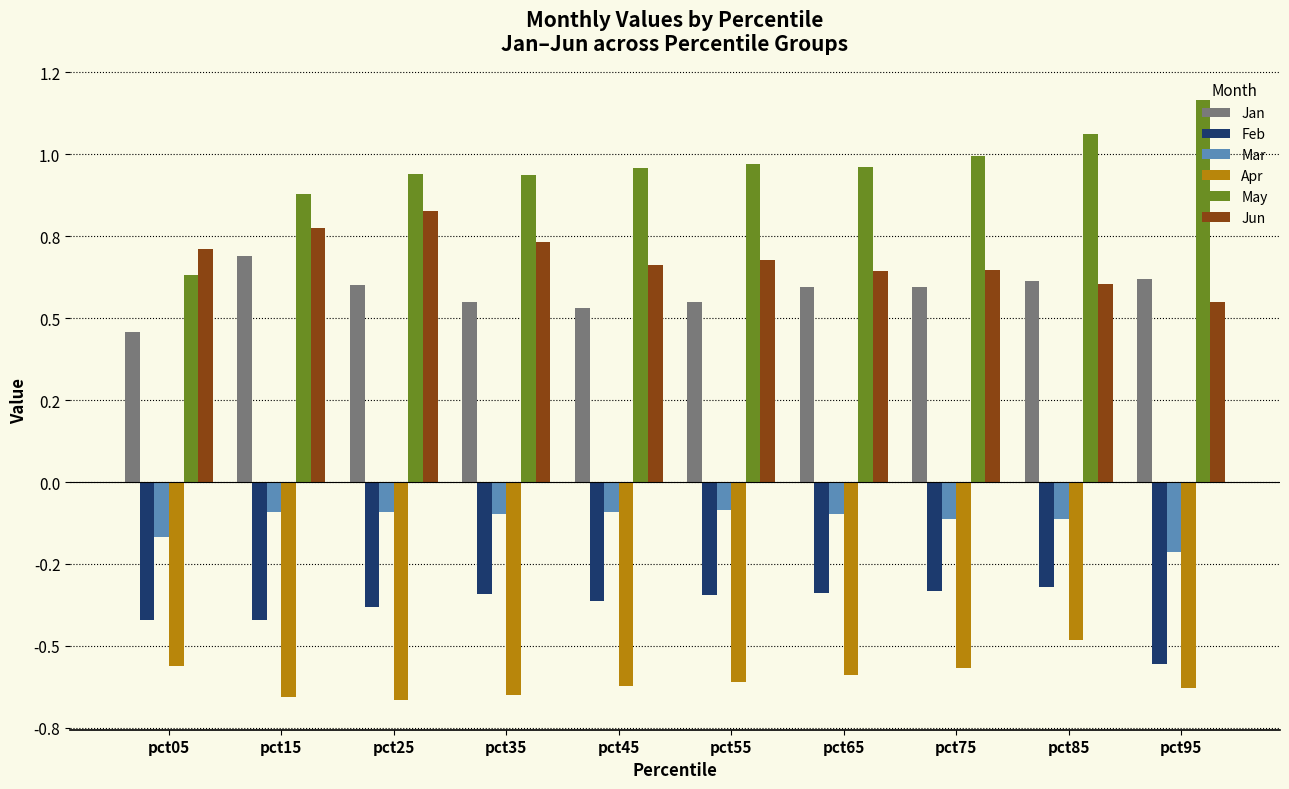

List the labels in order of Feb value, largest first.

pct85, pct75, pct65, pct35, pct55, pct45, pct25, pct05, pct15, pct95